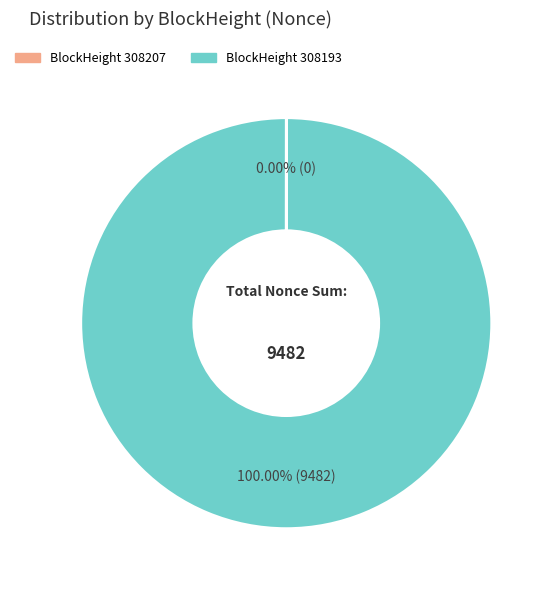

To the nearest percent, what is the average slice percentage?

50%